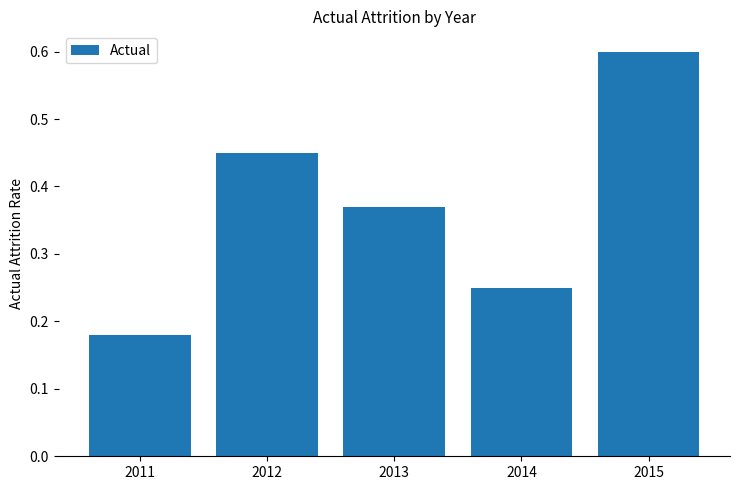

Which category has the highest value across all series?

2015